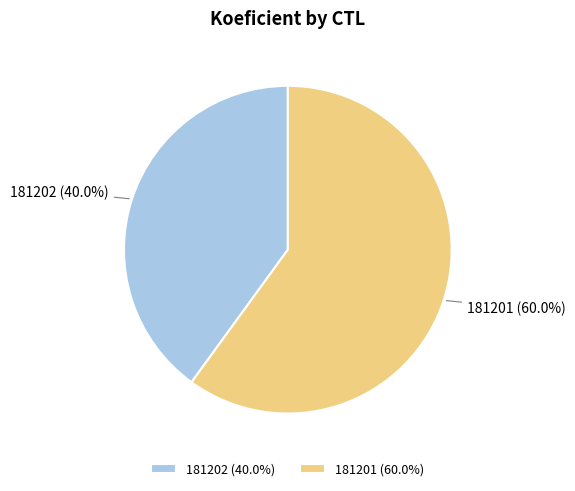

To the nearest percent, what is the difference between the largest and smallest slice percentages?

20%